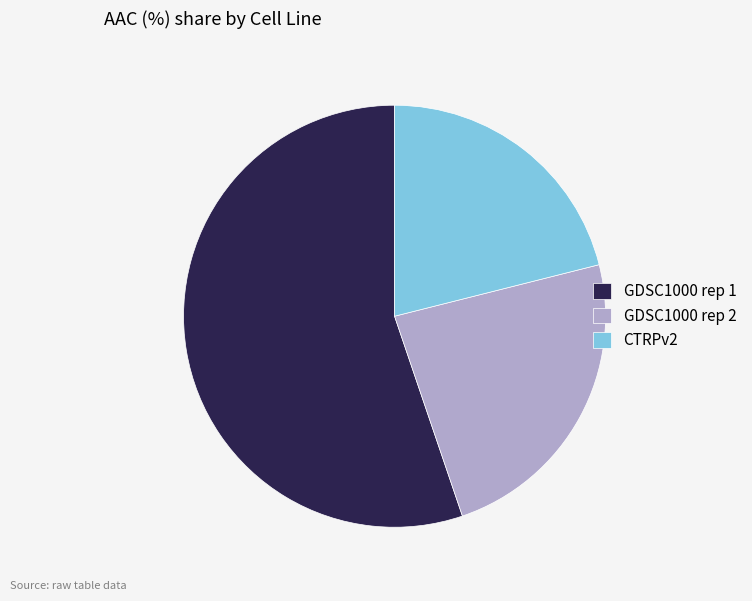

Is there any slice that represents more than half of the pie?

Yes